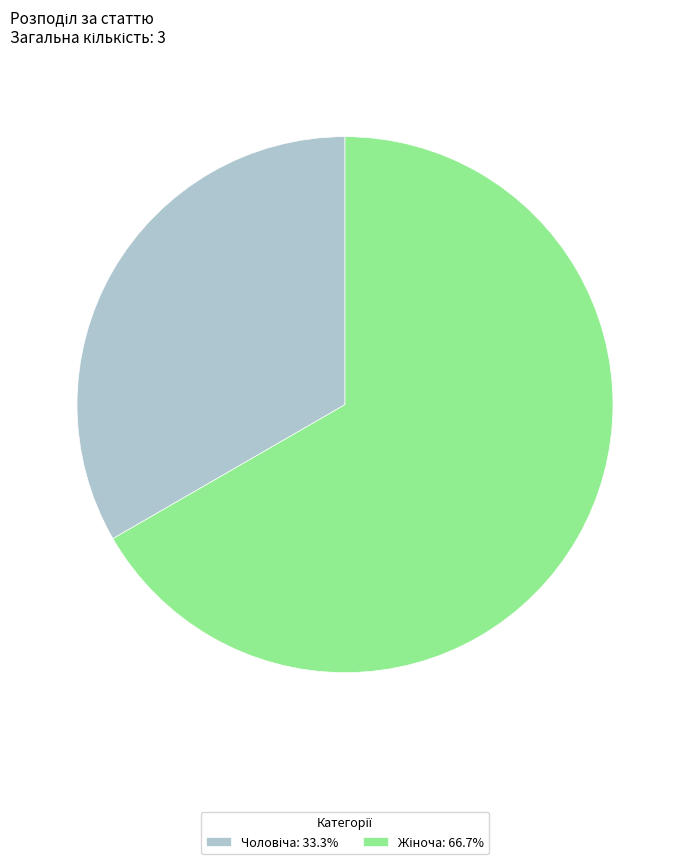

Is there a majority slice in this chart?

Yes